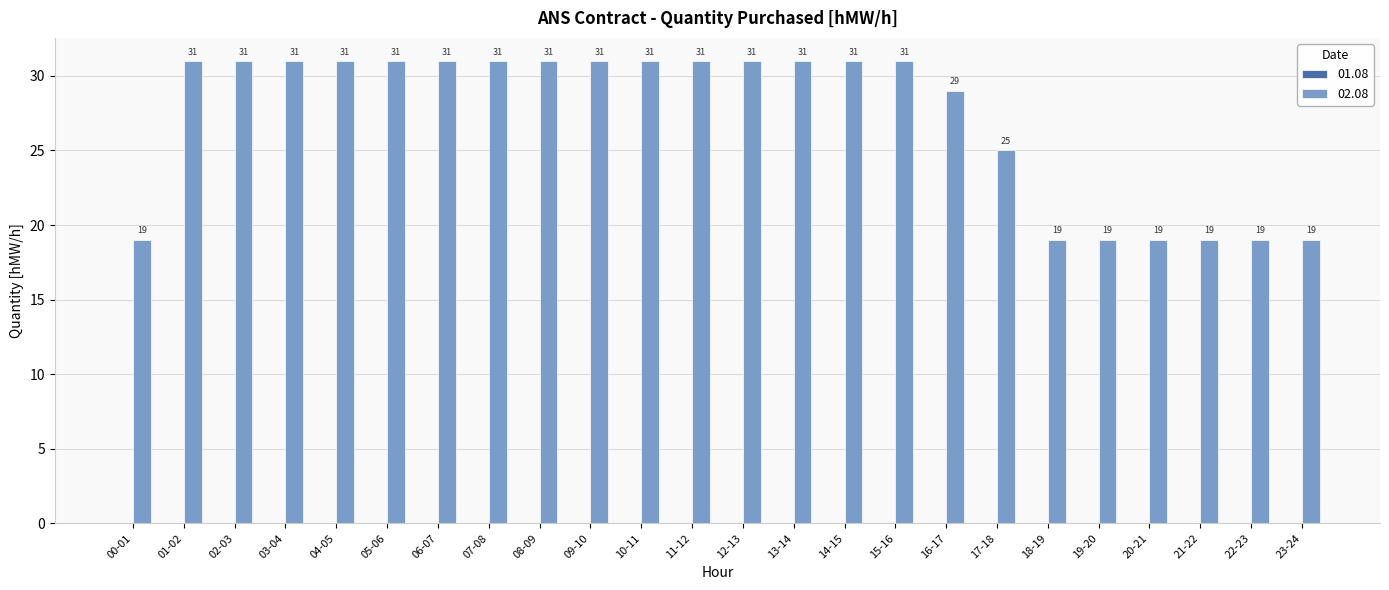

Reading right to left, what are all the values shown in this chart?

19	19	19	19	19	19	25	29	31	31	31	31	31	31	31	31	31	31	31	31	31	31	31	19